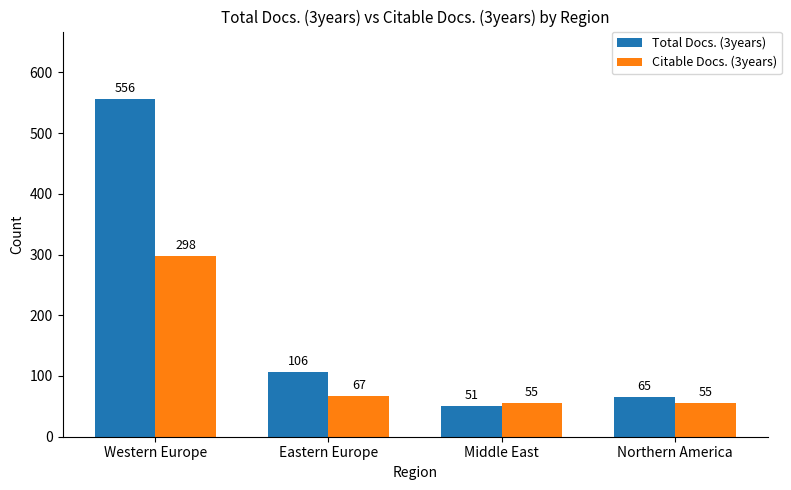

At which label does Total Docs. (3years) reach its peak?

Western Europe